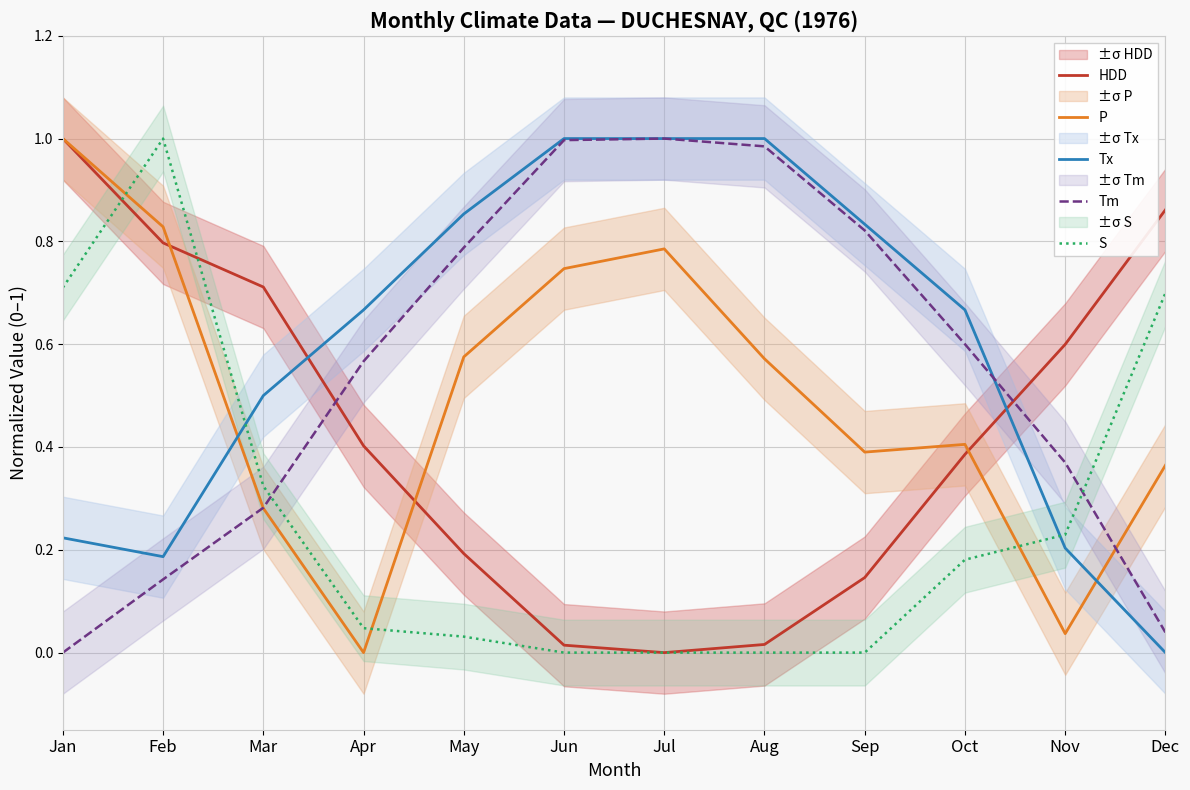

Reading left to right, list all the values displayed in this chart.

HDD: Jan=1.0	Feb=0.8	Mar=0.7	Apr=0.4	May=0.2	Jun=0.0	Jul=0.0	Aug=0.0	Sep=0.1	Oct=0.4	Nov=0.6	Dec=0.9
P: Jan=1.0	Feb=0.8	Mar=0.3	Apr=0.0	May=0.6	Jun=0.7	Jul=0.8	Aug=0.6	Sep=0.4	Oct=0.4	Nov=0.0	Dec=0.4
Tx: Jan=0.2	Feb=0.2	Mar=0.5	Apr=0.7	May=0.9	Jun=1.0	Jul=1.0	Aug=1.0	Sep=0.8	Oct=0.7	Nov=0.2	Dec=0.0
Tm: Jan=0.0	Feb=0.1	Mar=0.3	Apr=0.6	May=0.8	Jun=1.0	Jul=1.0	Aug=1.0	Sep=0.8	Oct=0.6	Nov=0.4	Dec=0.0
S: Jan=0.7	Feb=1.0	Mar=0.3	Apr=0.0	May=0.0	Jun=0.0	Jul=0.0	Aug=0.0	Sep=0.0	Oct=0.2	Nov=0.2	Dec=0.7